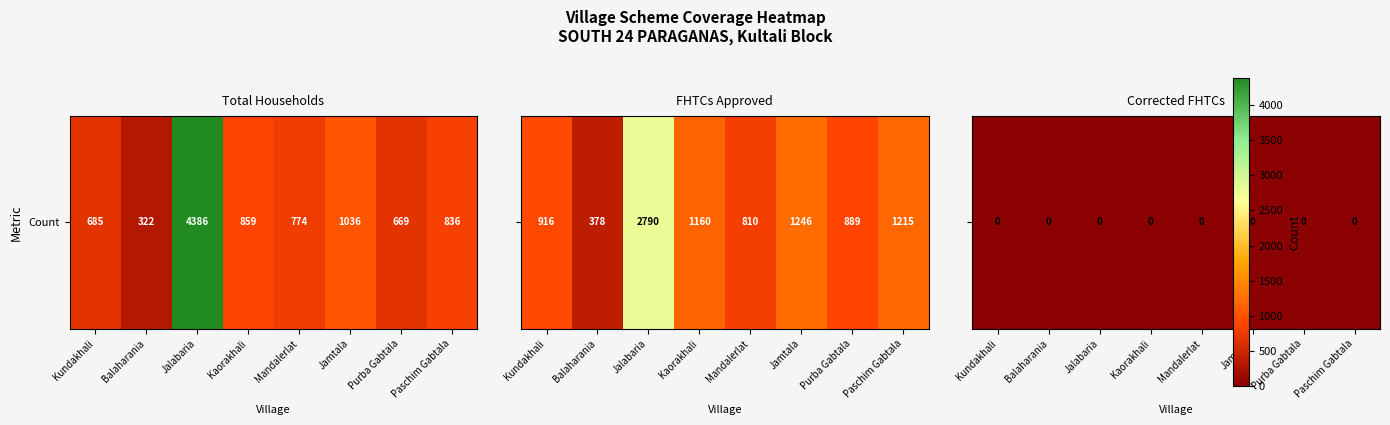

Between Kaorakhali and Jamtala, which series saw the biggest shift?

total_households